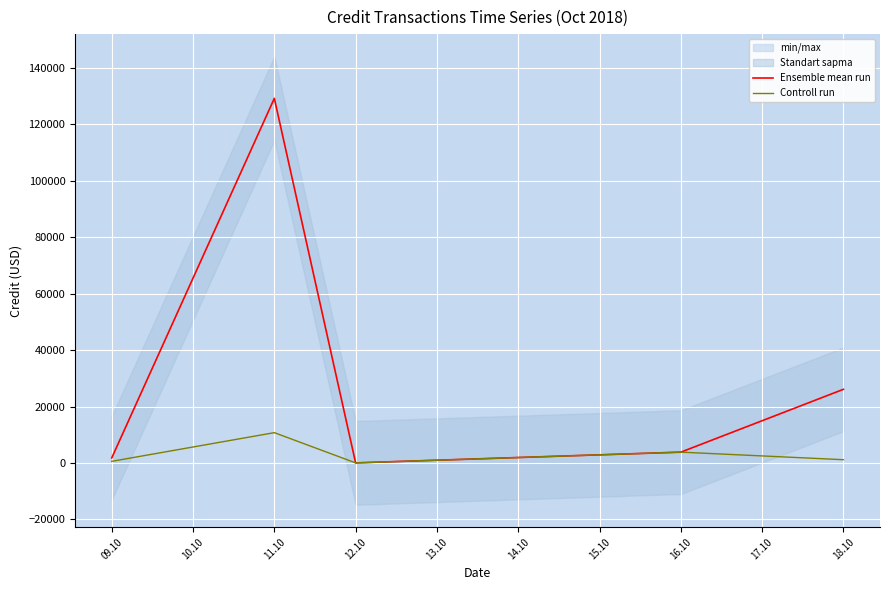

Rank the series by their average value, from highest to lowest.

Ensemble mean run, Controll run